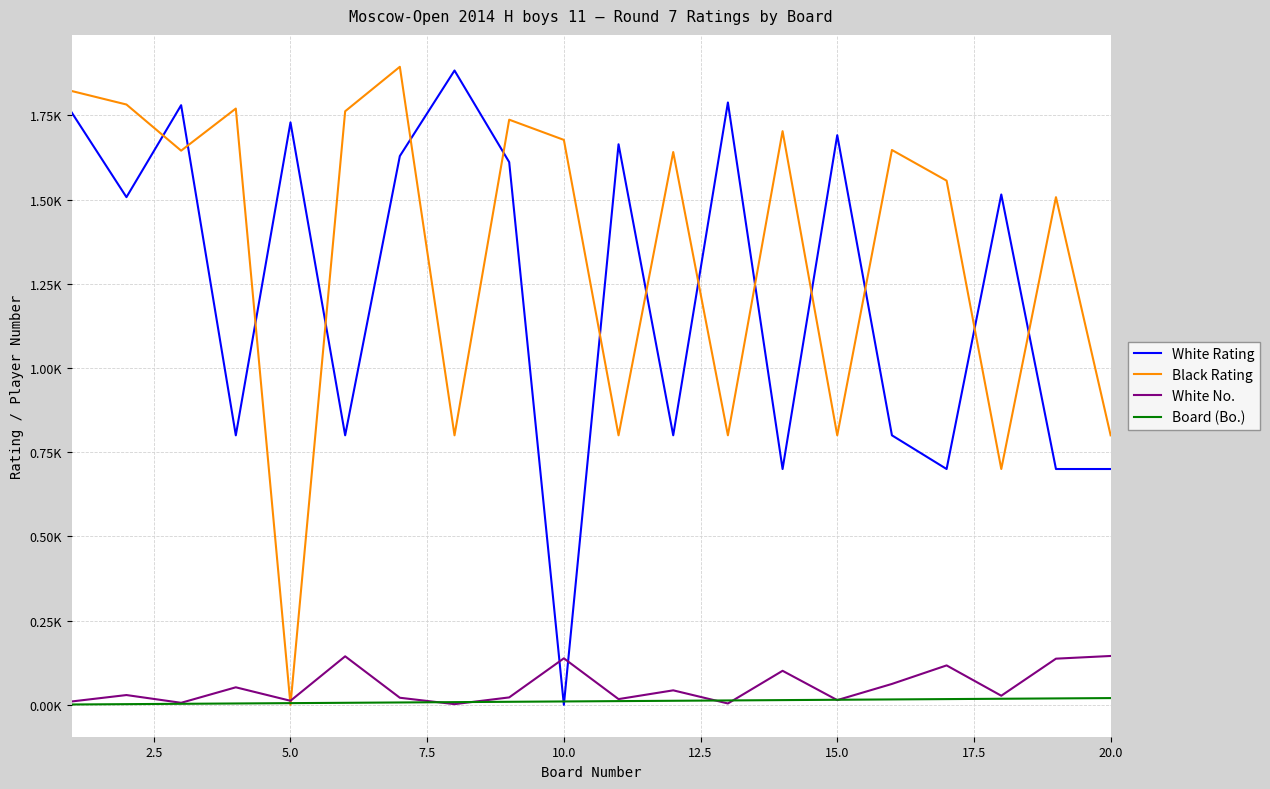

Does the chart have visible grid lines?

Yes